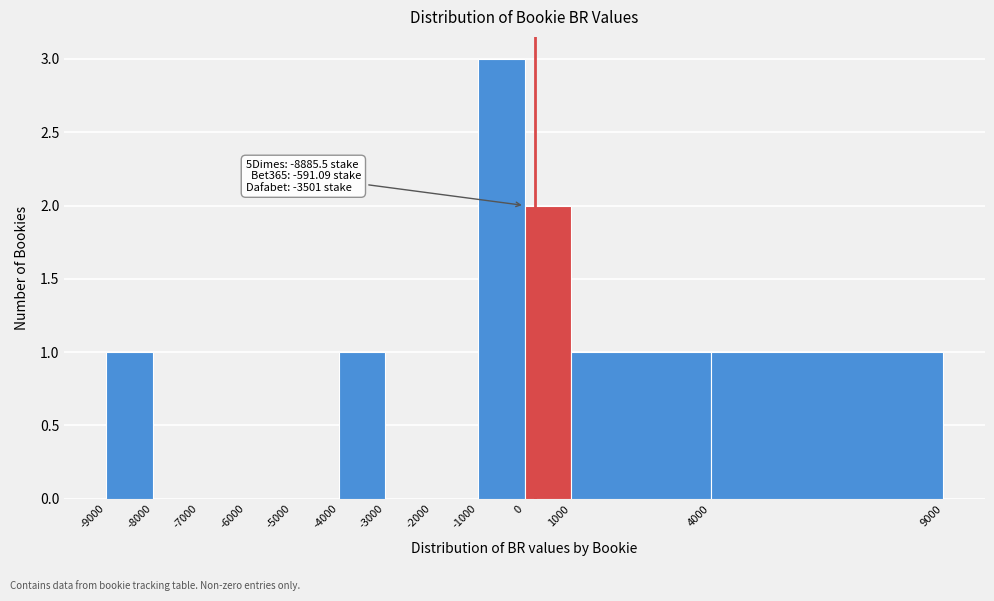

Which range on the x-axis has the tallest bar?

-1000 to 0